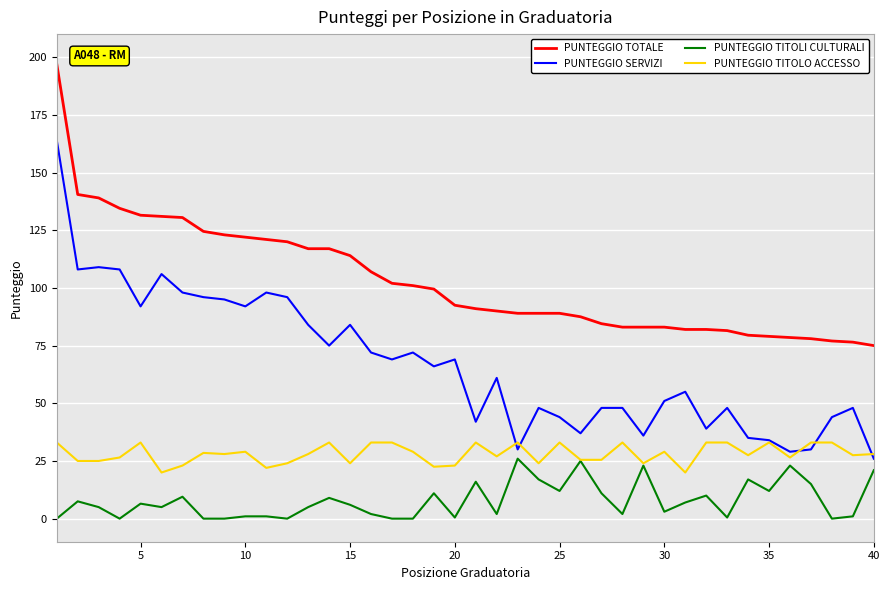

What is the greatest value displayed?

197.0